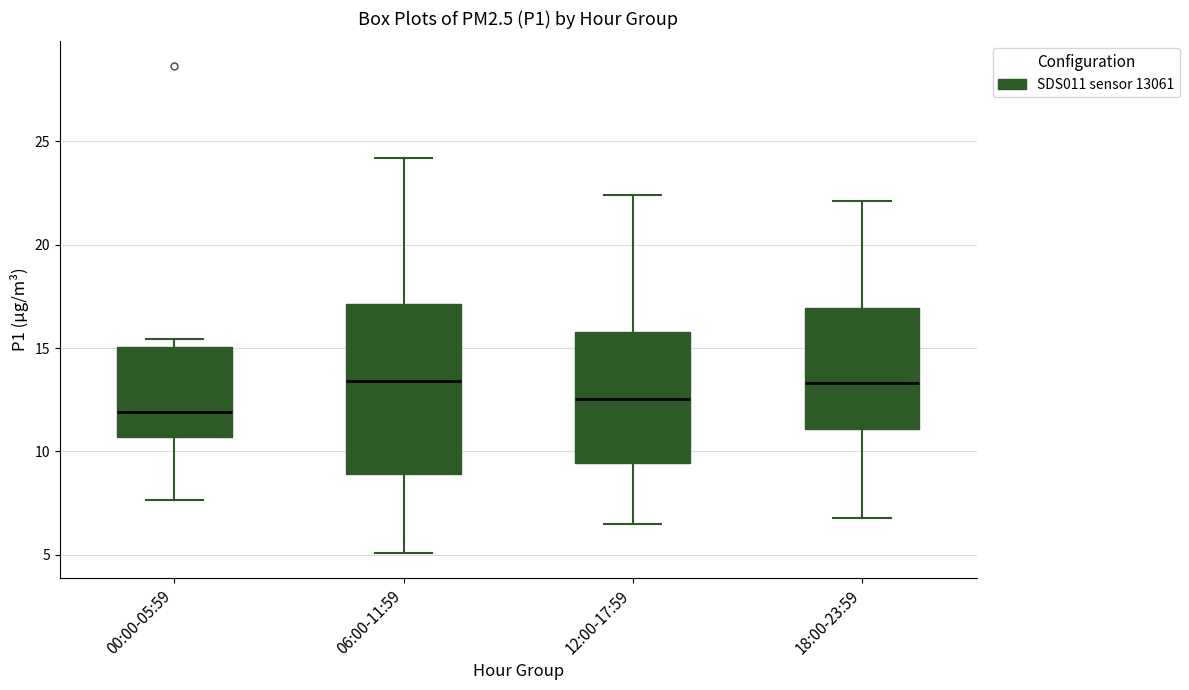

Which box is the tallest, from its lower edge to its upper edge?

06:00-11:59